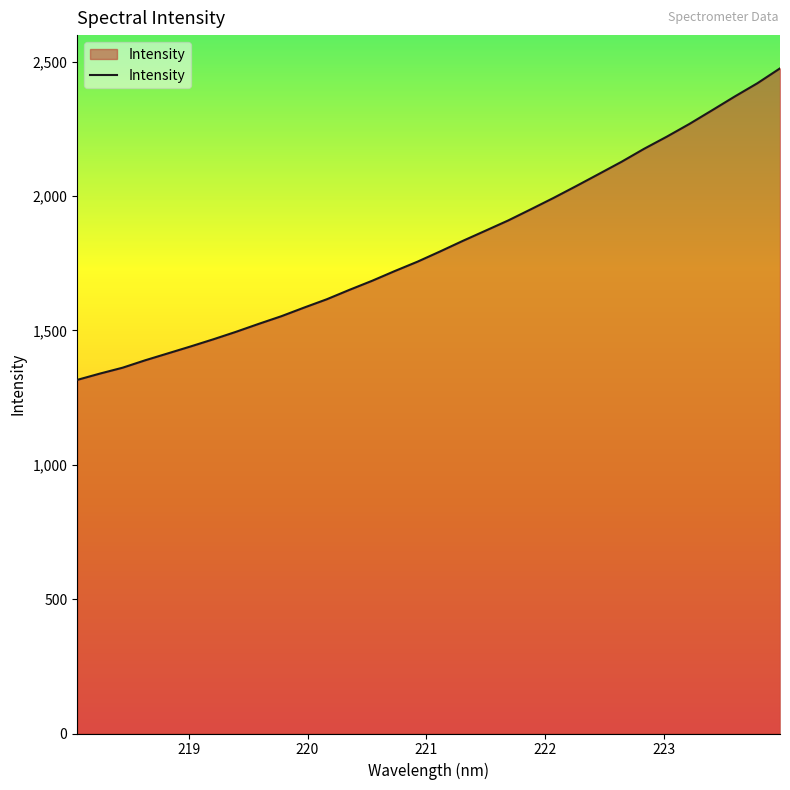

Does the chart have visible grid lines?

No